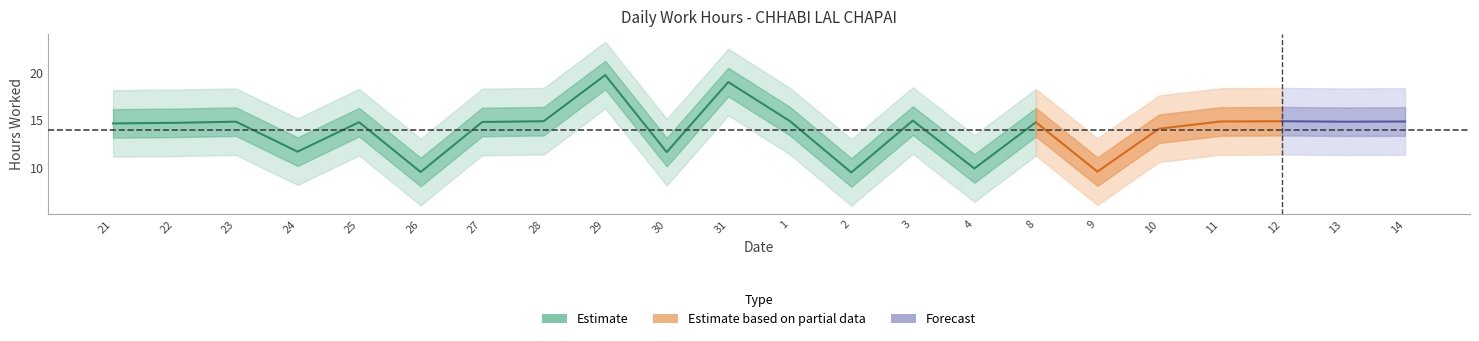

List the labels in order of value, largest first.

29, 31, 3, 1, 28, 12, 11, 14, 23, 13, 27, 25, 8, 22, 21, 10, 24, 30, 4, 9, 26, 2